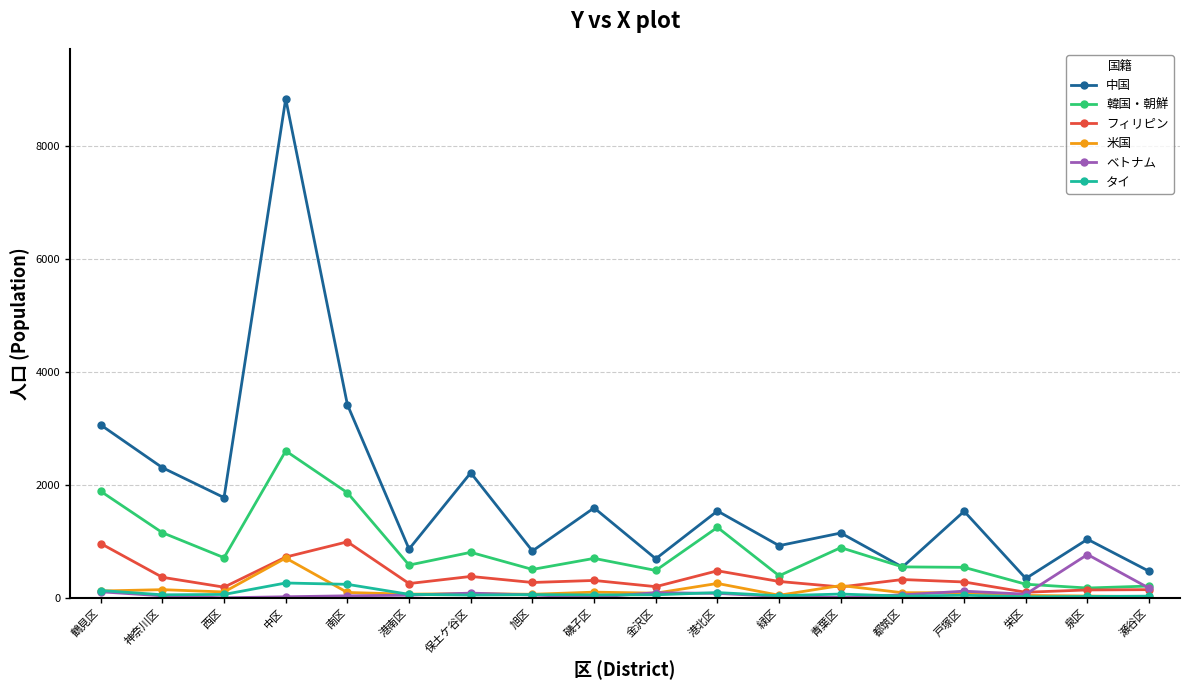

Is it true that 米国 equals 710 at 中区?

True